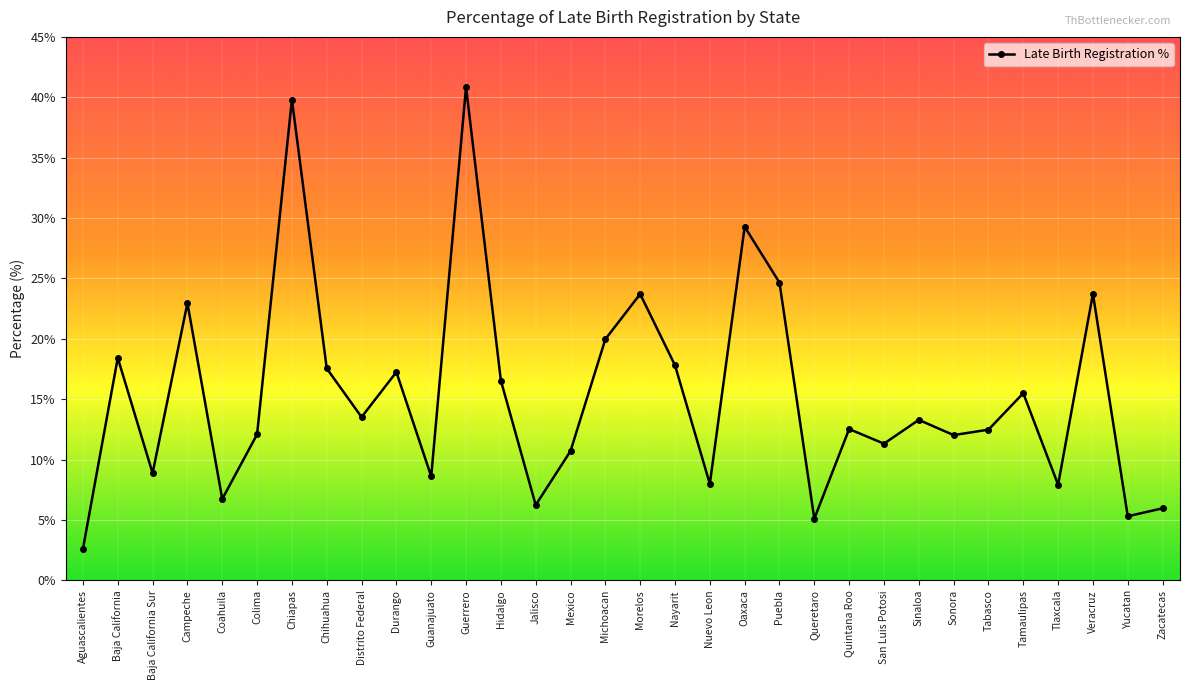

Approximately how many times larger is the value at Coahuila compared to Zacatecas?

1.1